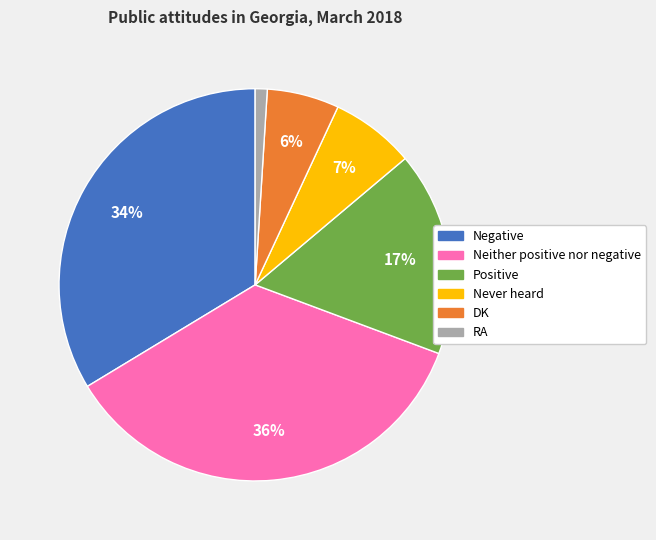

To the nearest percent, what is the average slice percentage?

17%